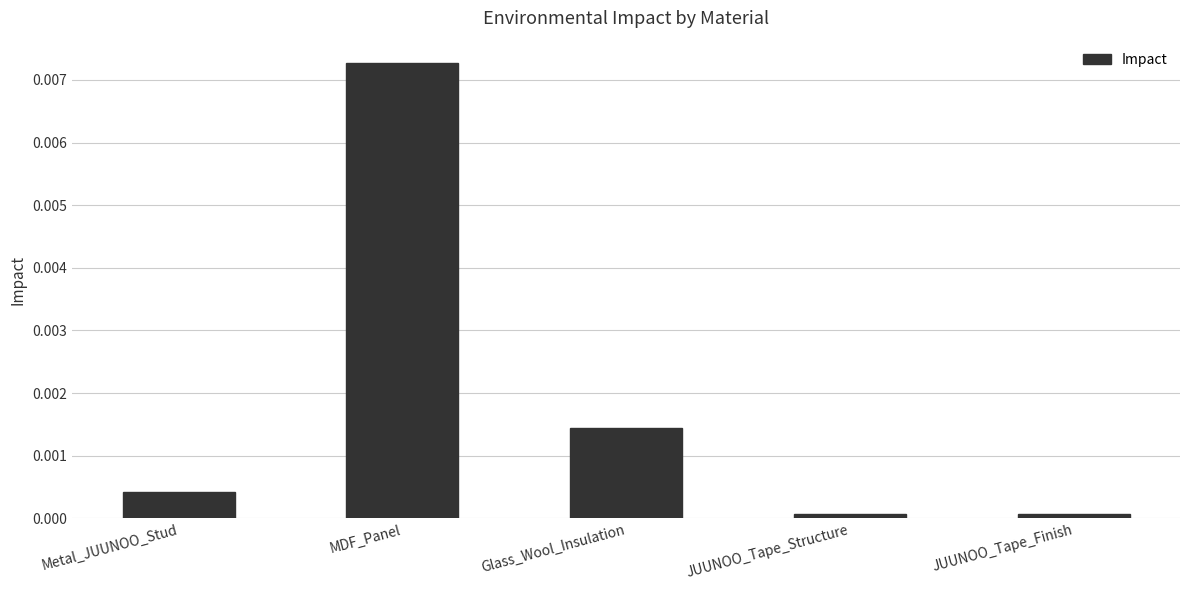

What position from the left is MDF_Panel?

2